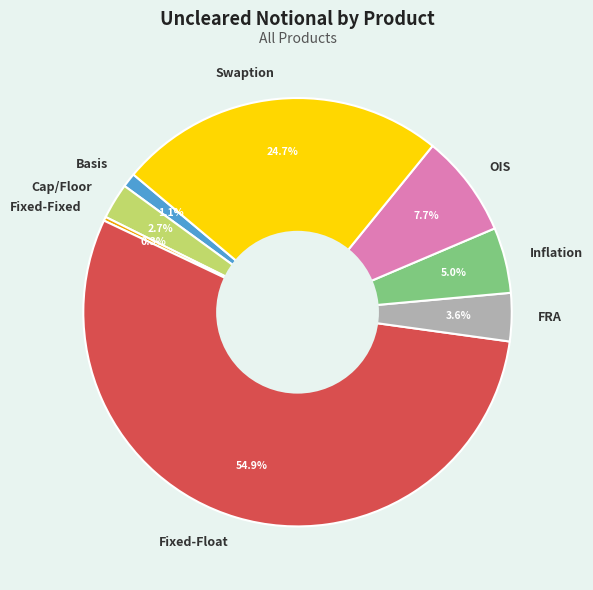

To the nearest percent, what is the difference between the largest and smallest slice percentages?

55%